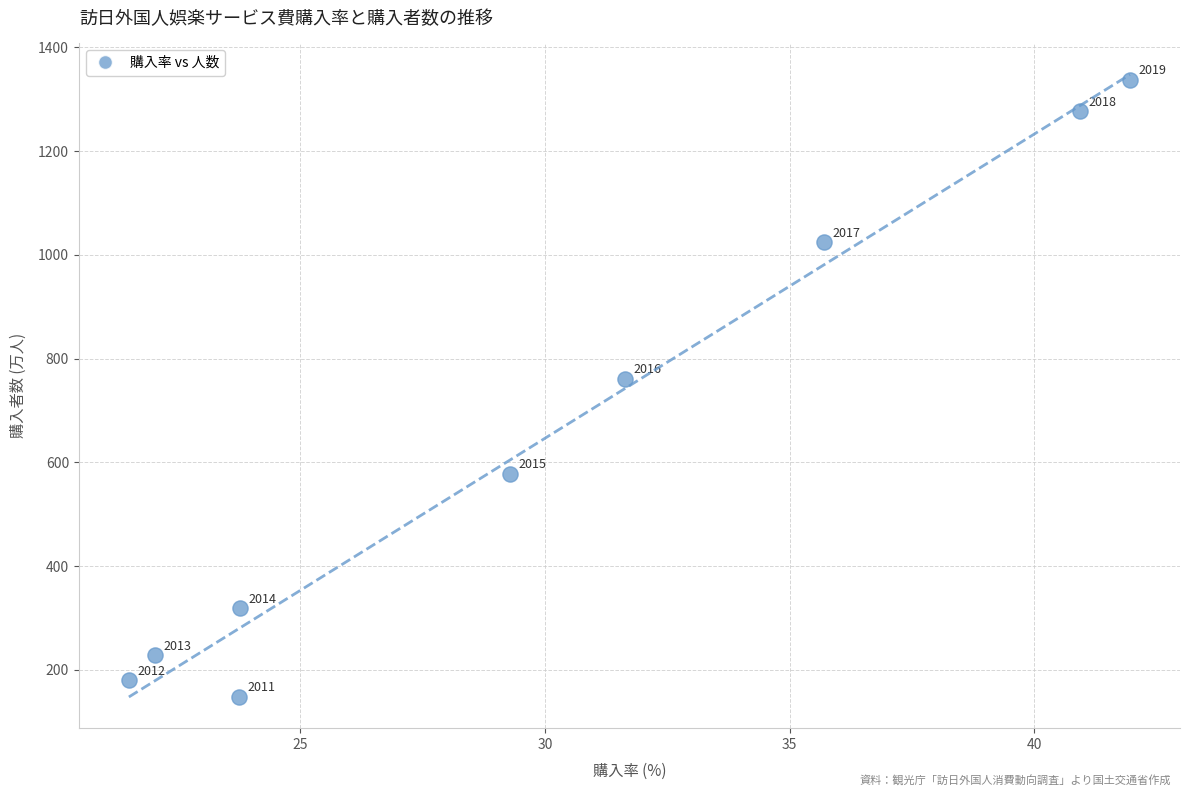

What is the range of Y values (max minus min)?

1190.0